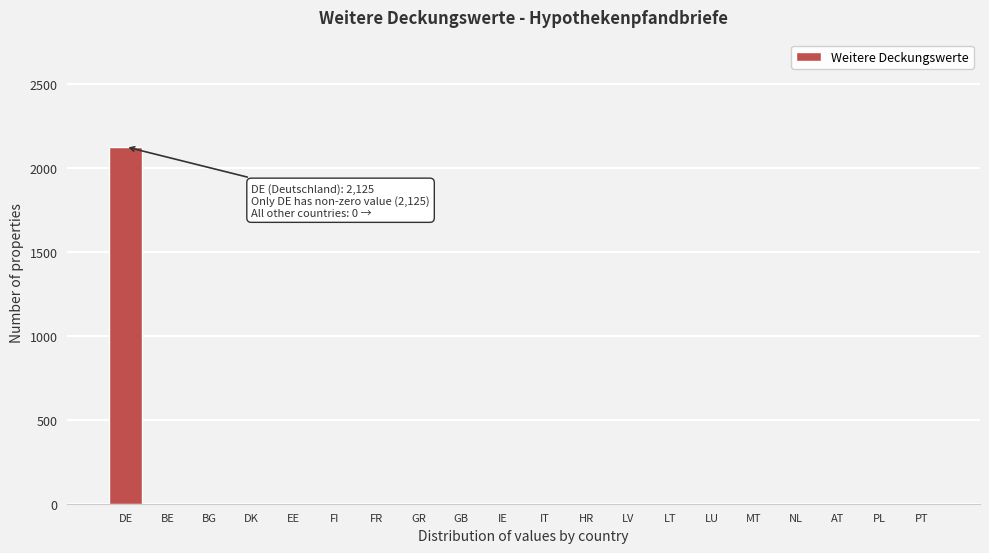

Reading left to right, extract all data points from this chart.

DE=2125	BE=0	BG=0	DK=0	EE=0	FI=0	FR=0	GR=0	GB=0	IE=0	IT=0	HR=0	LV=0	LT=0	LU=0	MT=0	NL=0	AT=0	PL=0	PT=0